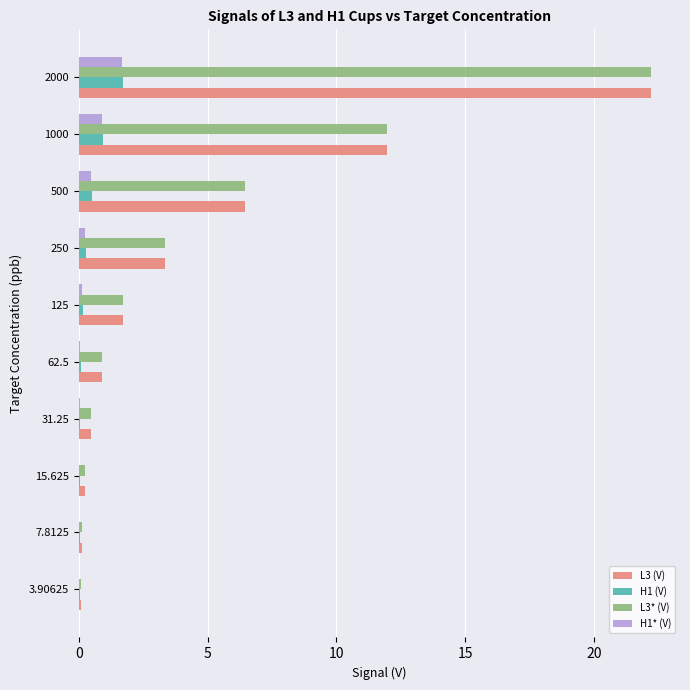

What is the sum of all H1* (V) values?

3.6